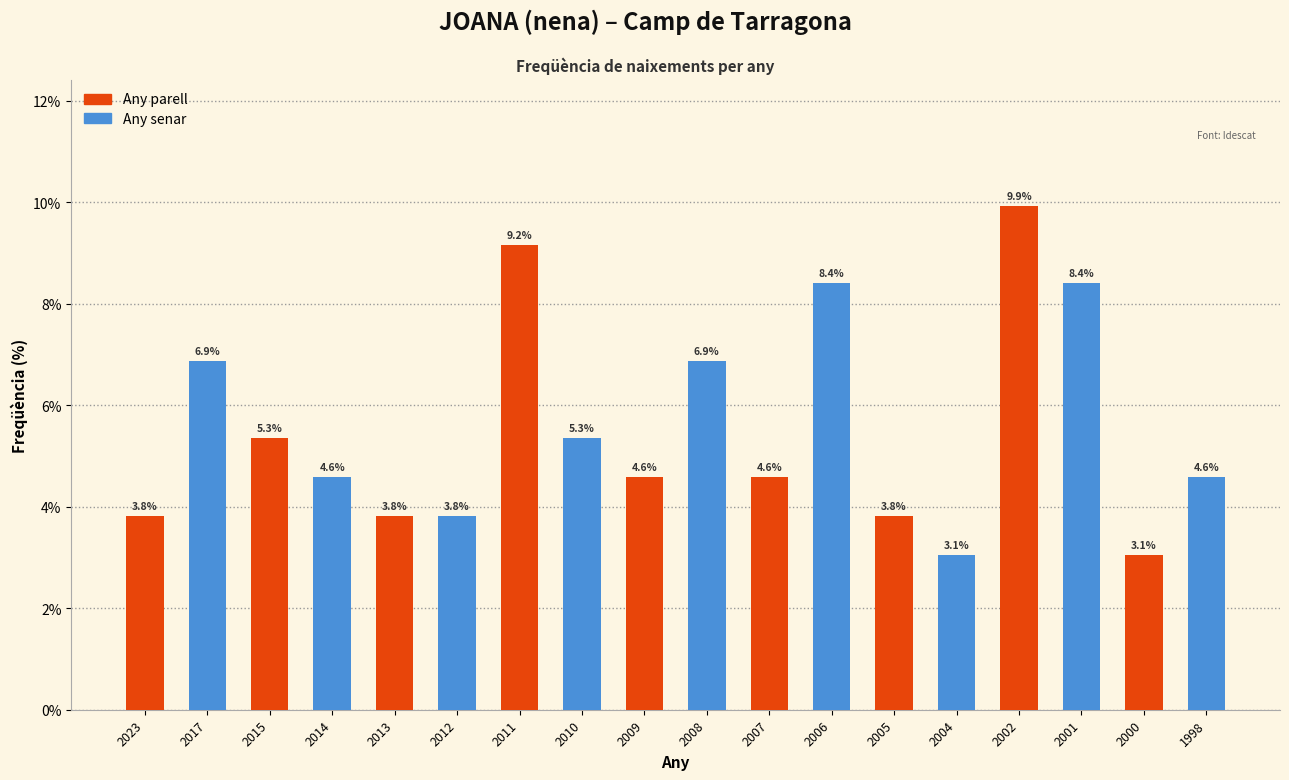

Reading right to left, what are all the values shown in this chart?

1998=4.6	2000=3.1	2001=8.4	2002=9.9	2004=3.1	2005=3.8	2006=8.4	2007=4.6	2008=6.9	2009=4.6	2010=5.3	2011=9.2	2012=3.8	2013=3.8	2014=4.6	2015=5.3	2017=6.9	2023=3.8